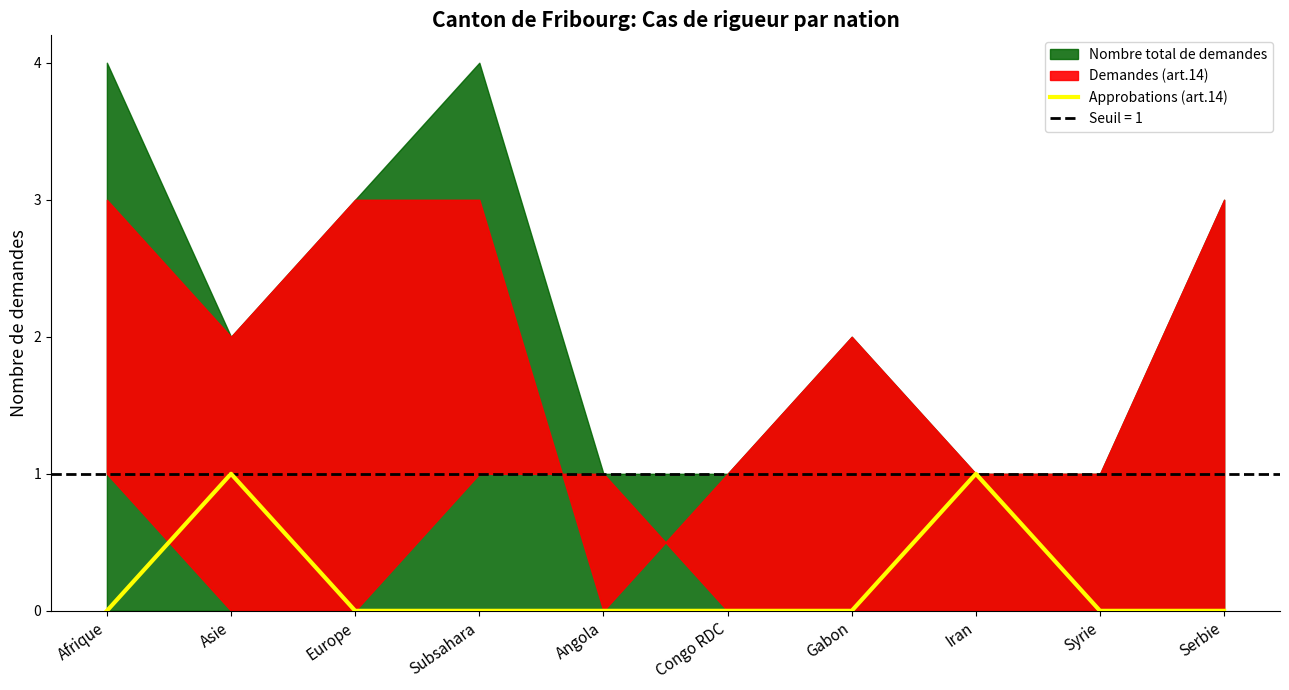

How many values are between 0 and 1?

10